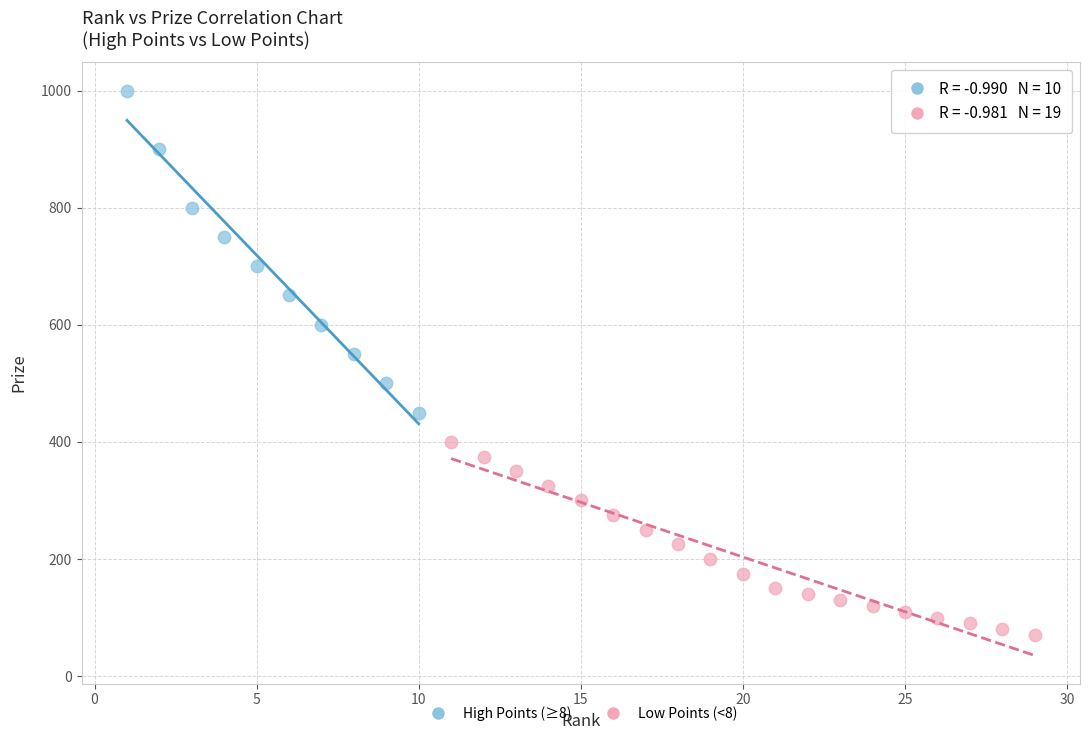

Which series contains the highest Y value?

High Points (≥8)